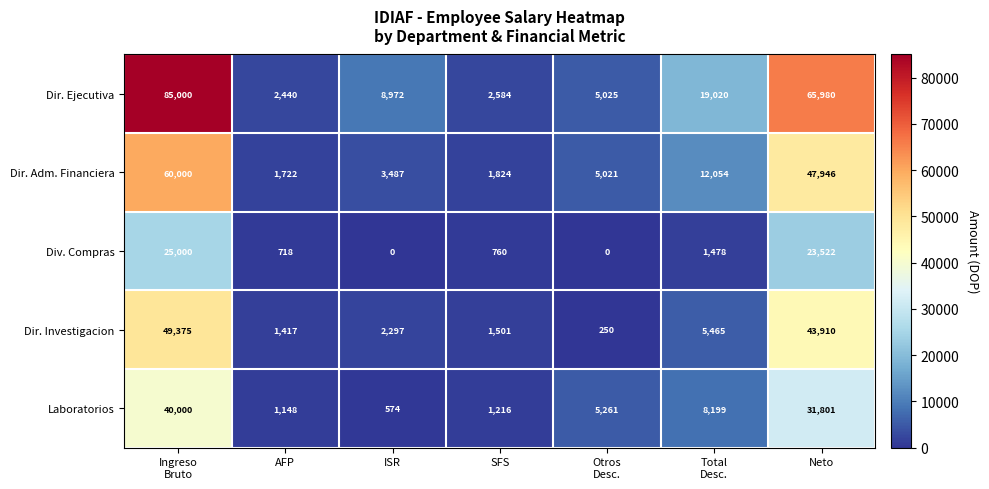

Rank the series at Neto from lowest to highest value.

Div. Compras, Laboratorios, Dir. Investigacion, Dir. Adm. Financiera, Dir. Ejecutiva